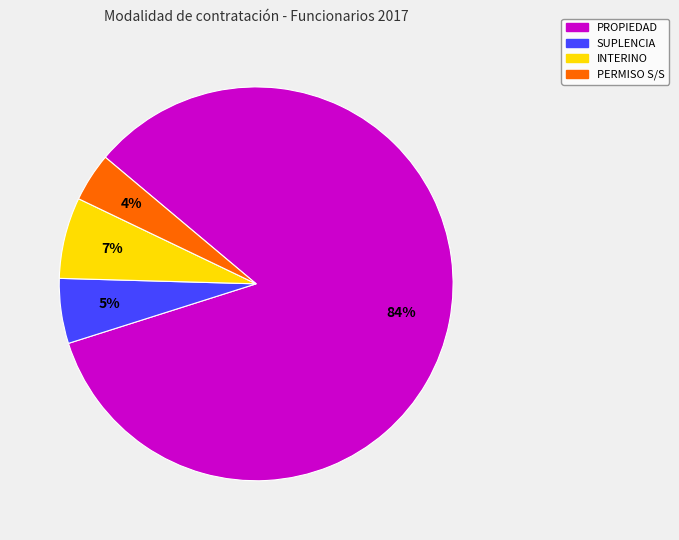

Rank the categories by value from highest to lowest.

PROPIEDAD, INTERINO, SUPLENCIA, PERMISO S/S